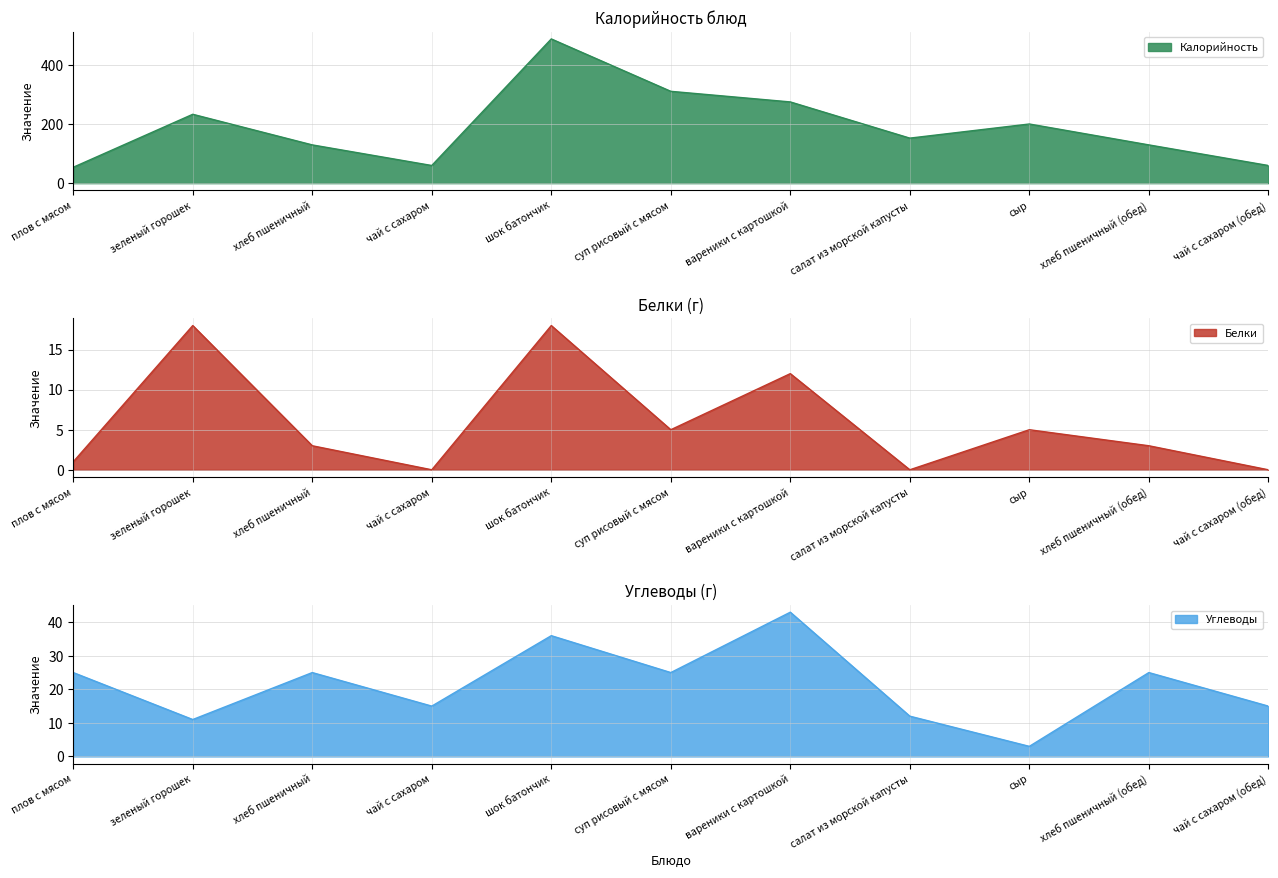

Where does the Белки series first go above 3?

зеленый горошек